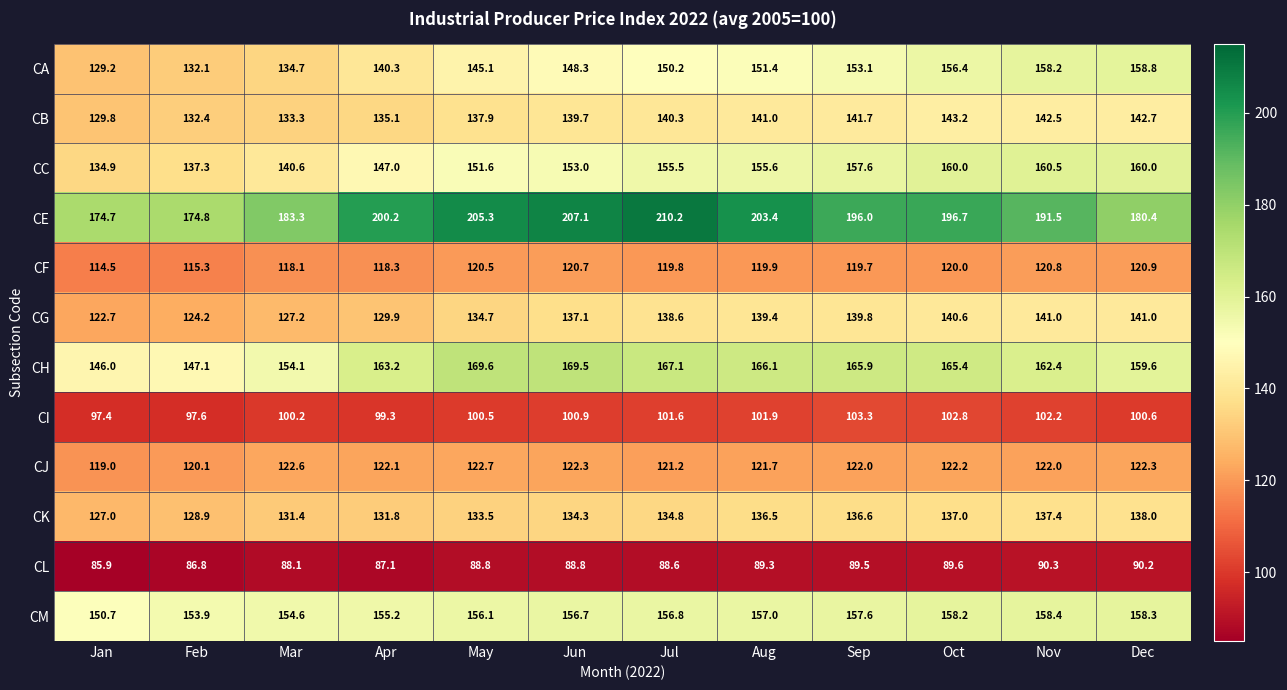

At Dec, list the series in order from smallest to largest.

CL, CI, CF, CJ, CK, CG, CB, CM, CA, CH, CC, CE